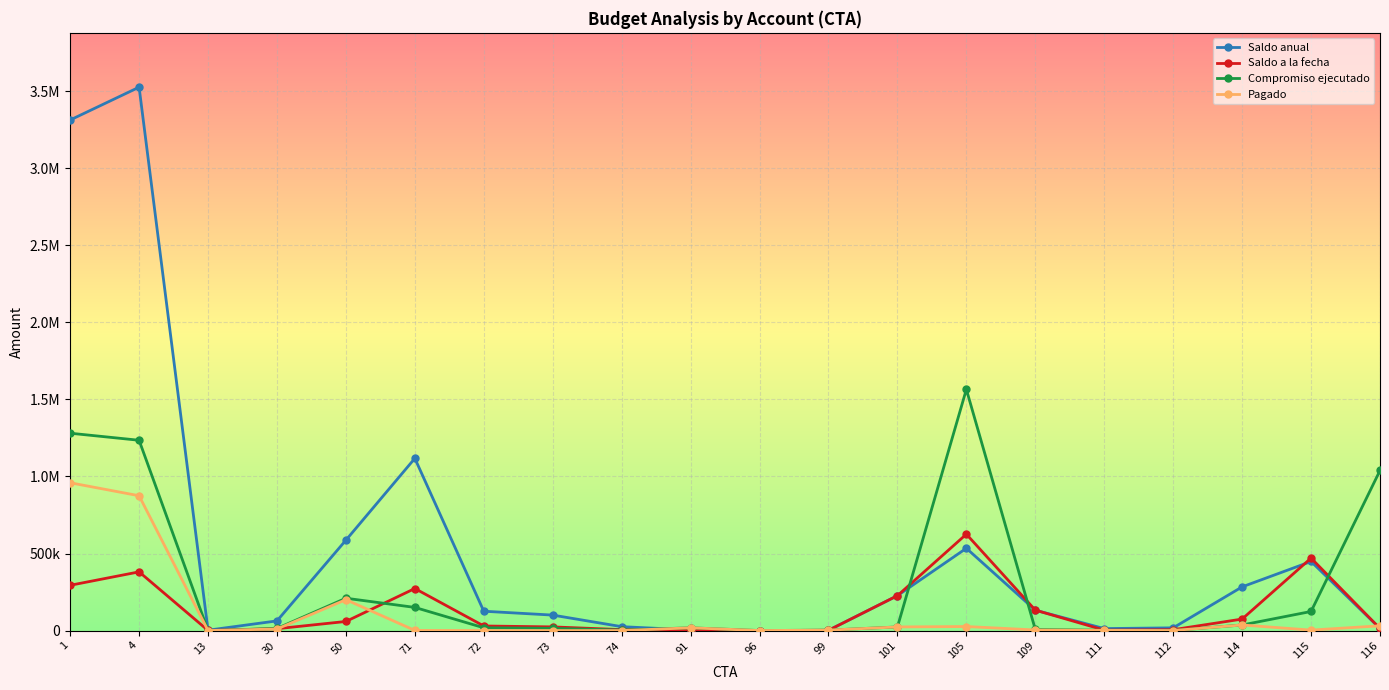

True or false: Compromiso ejecutado and Pagado intersect in this chart.

False